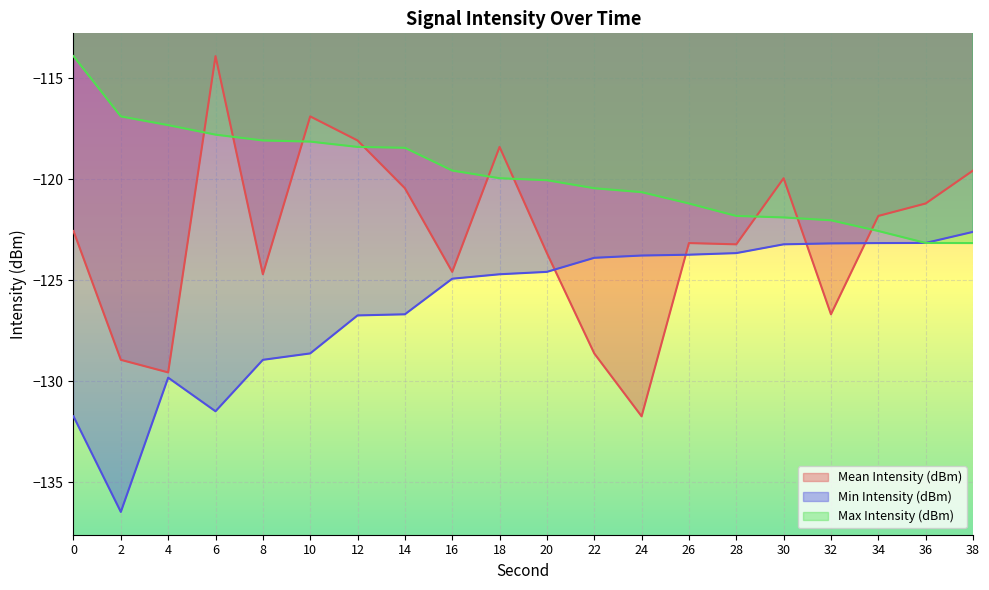

Read the Min Intensity (dBm) value at 28.

-123.7